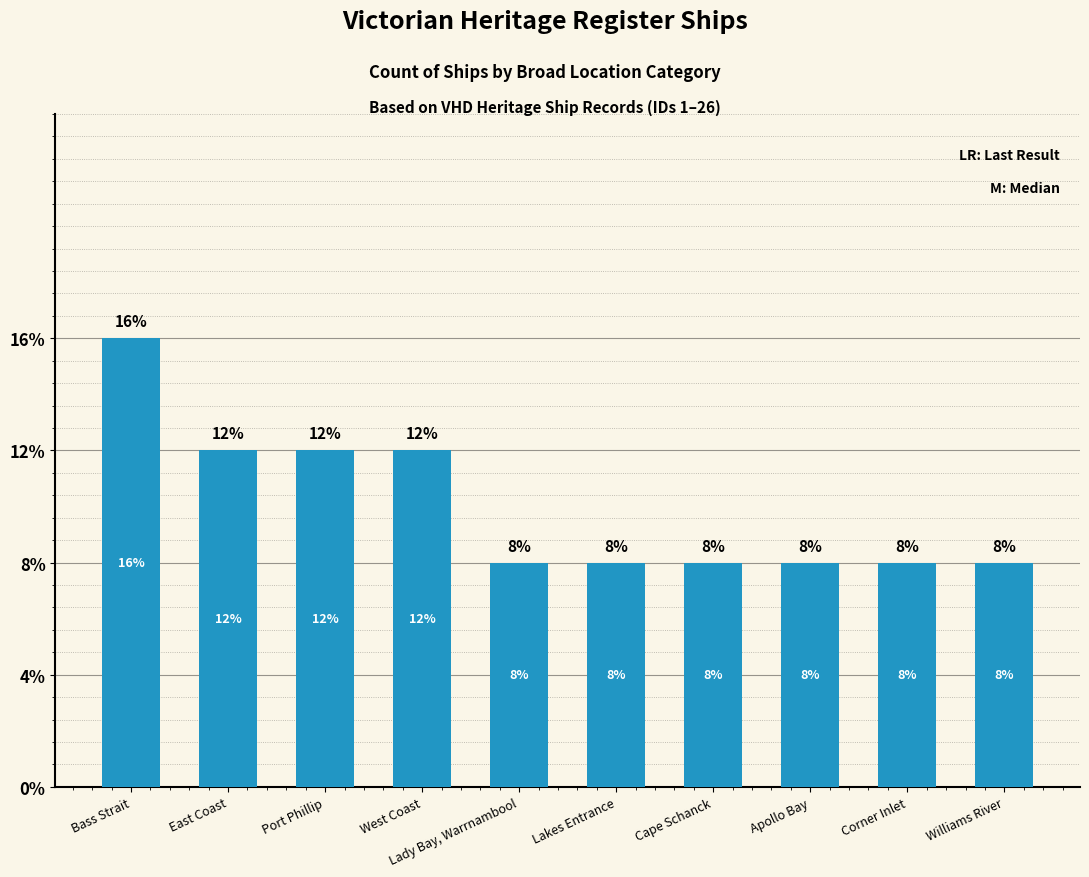

Where is the data nearest to the value 3?

East Coast